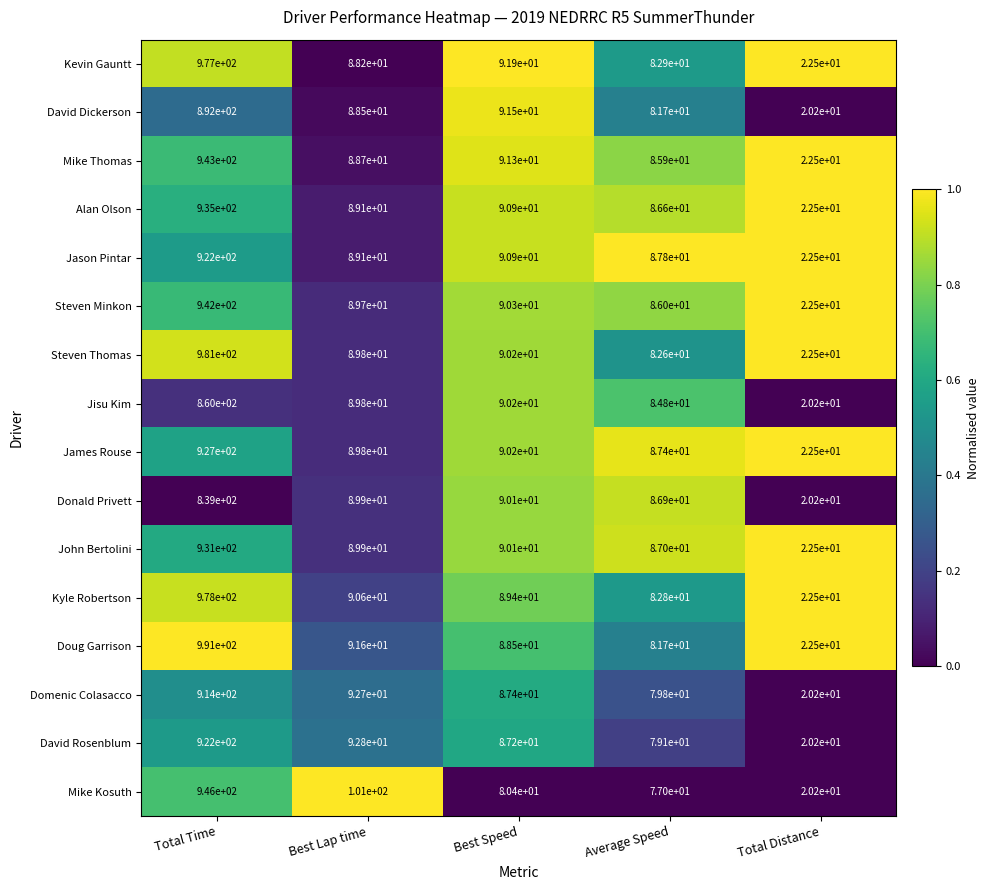

How many categories are shown in the chart?

5